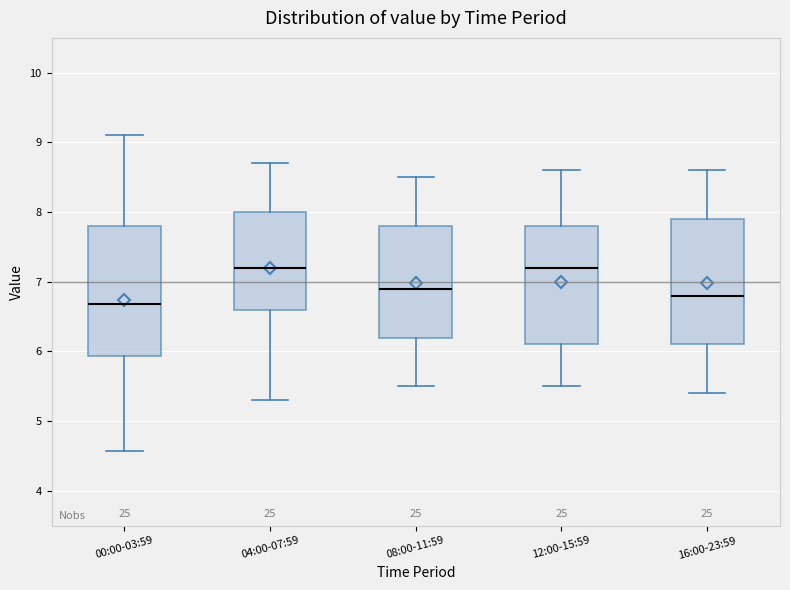

Reading left to right, read every box against the y-axis: the position of its median line, the range the box covers, and the ends of its whiskers. The values are not printed on the chart, so give them approximately, as read against the axis.

00:00-03:59: median 6.7, box 5.9 to 7.8, whiskers 4.6 to 9.1
04:00-07:59: median 7.2, box 6.6 to 8.0, whiskers 5.3 to 8.7
08:00-11:59: median 6.9, box 6.2 to 7.8, whiskers 5.5 to 8.5
12:00-15:59: median 7.2, box 6.1 to 7.8, whiskers 5.5 to 8.6
16:00-23:59: median 6.8, box 6.1 to 7.9, whiskers 5.4 to 8.6